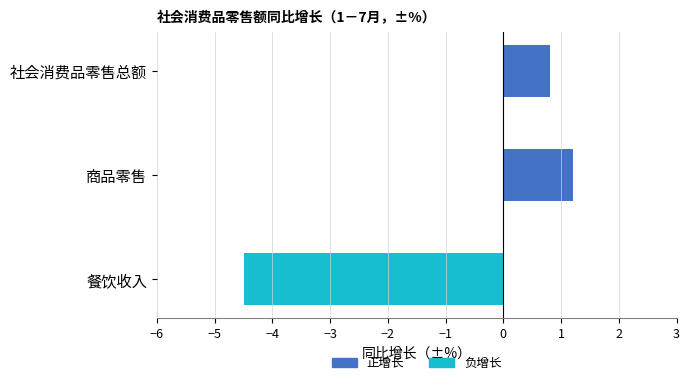

Where is the data nearest to the value -1?

社会消费品零售总额